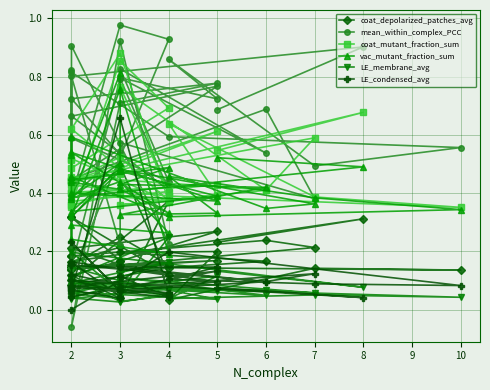

What is the approximate value of vac_mutant_fraction_sum at 3?

0.4